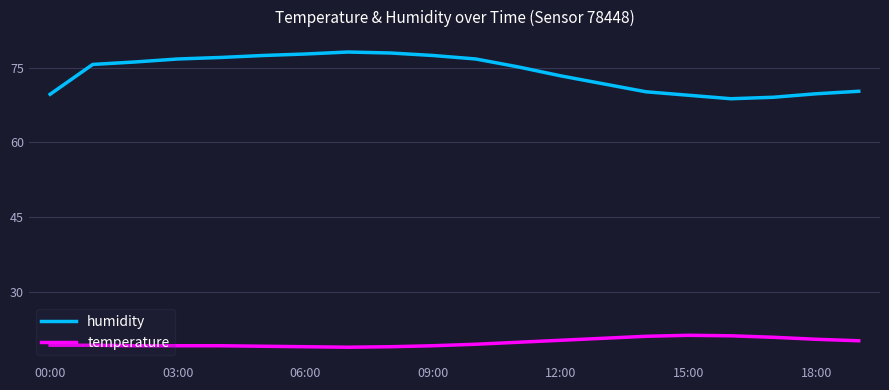

Which series has the largest range (max minus min)?

humidity